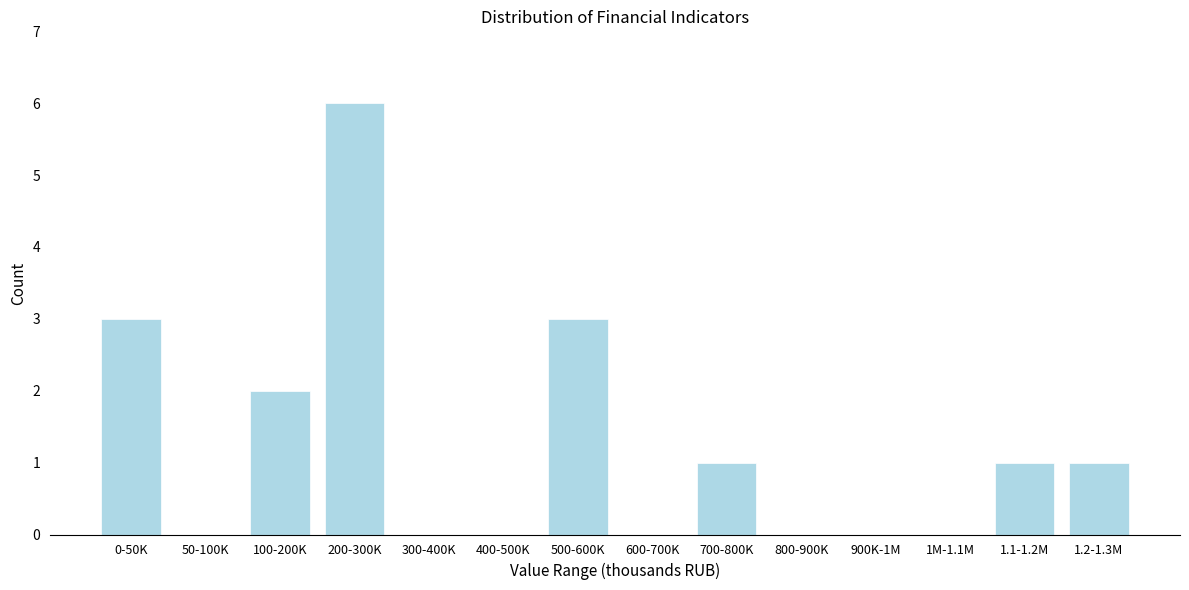

Reading right to left, extract all data points from this chart.

1.2-1.3M=1	1.1-1.2M=1	1M-1.1M=0	900K-1M=0	800-900K=0	700-800K=1	600-700K=0	500-600K=3	400-500K=0	300-400K=0	200-300K=6	100-200K=2	50-100K=0	0-50K=3